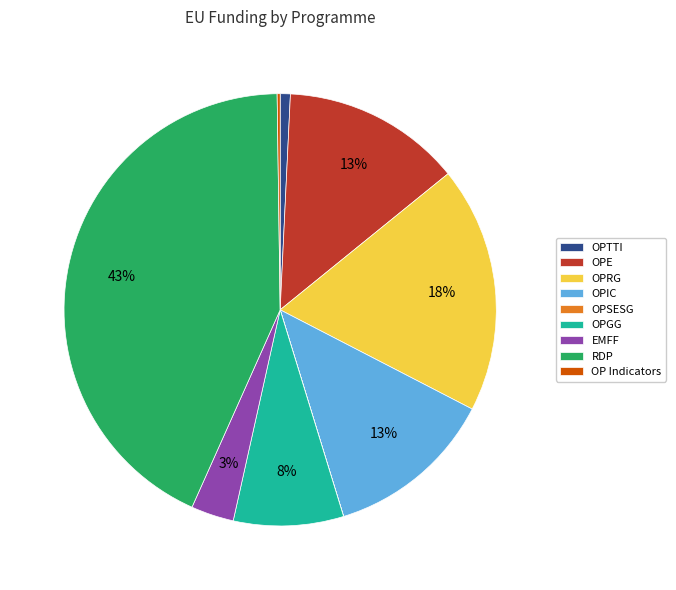

To the nearest percent, what is the difference between the OPGG and RDP slice percentages?

35%